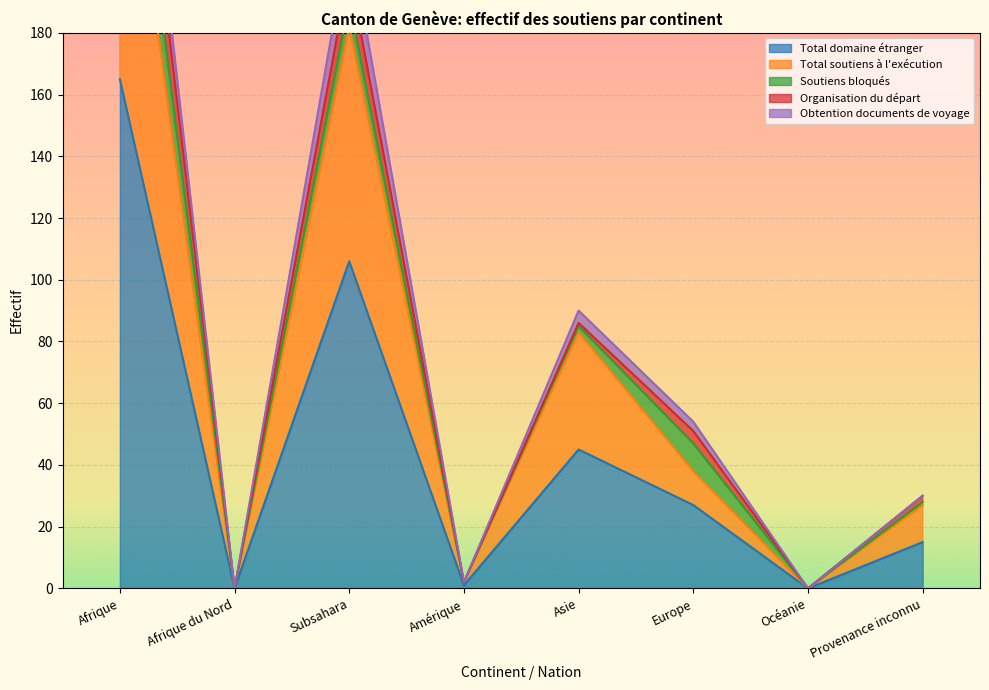

True or false: Total soutiens à l'exécution and Total domaine étranger cross at least once.

False